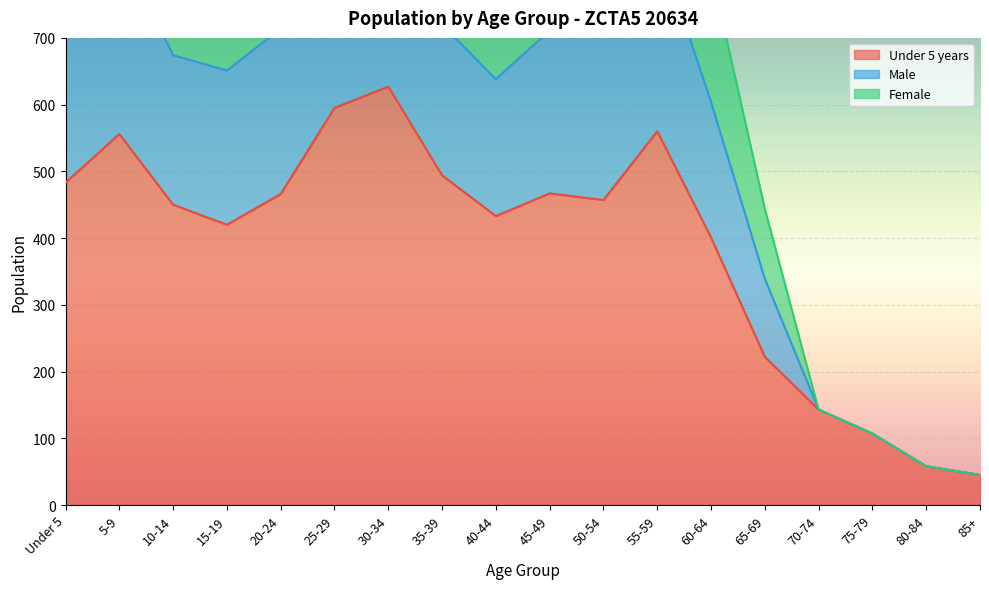

Rank the series by their average value, from lowest to highest.

Under 5 years, Male, Female